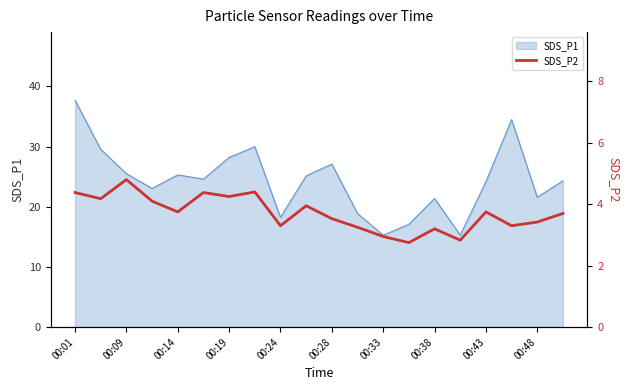

What is the highest value of the SDS_P1 series?

37.7